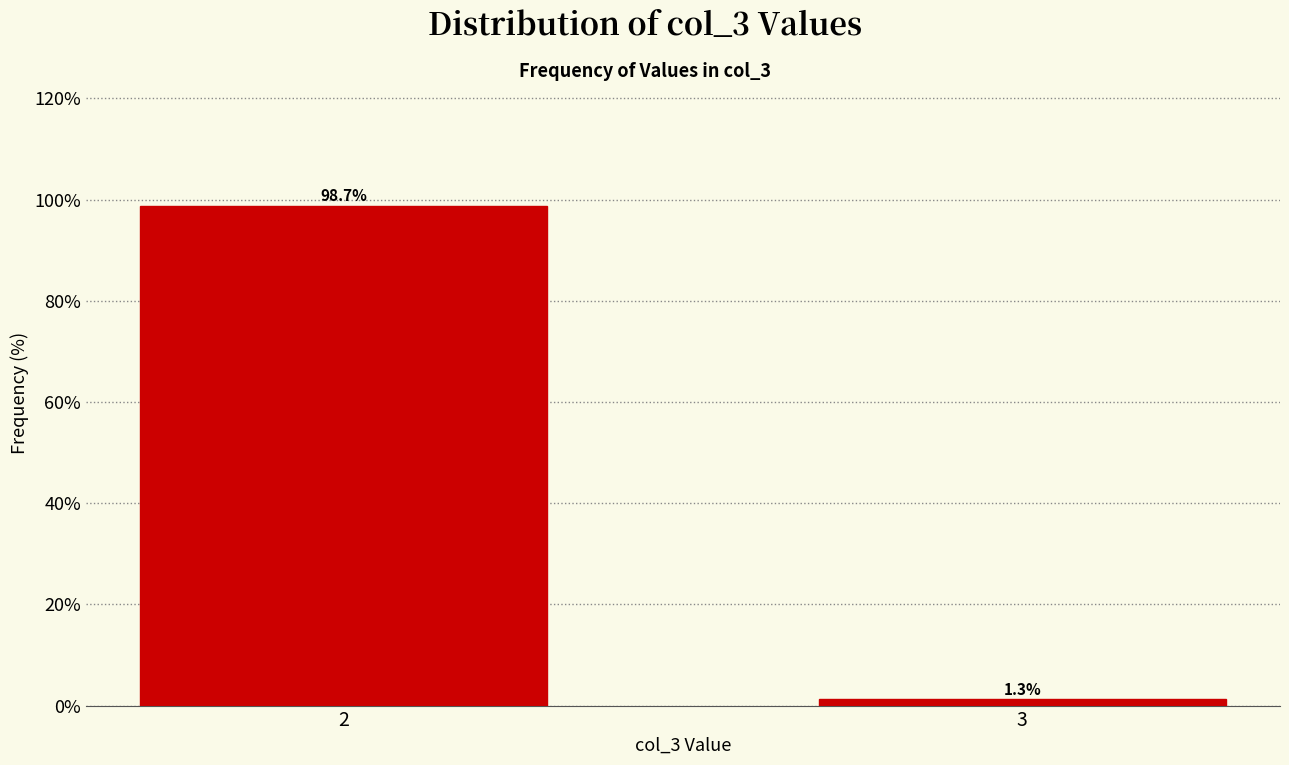

Reading right to left, what are all the values shown in this chart?

1.3	98.7